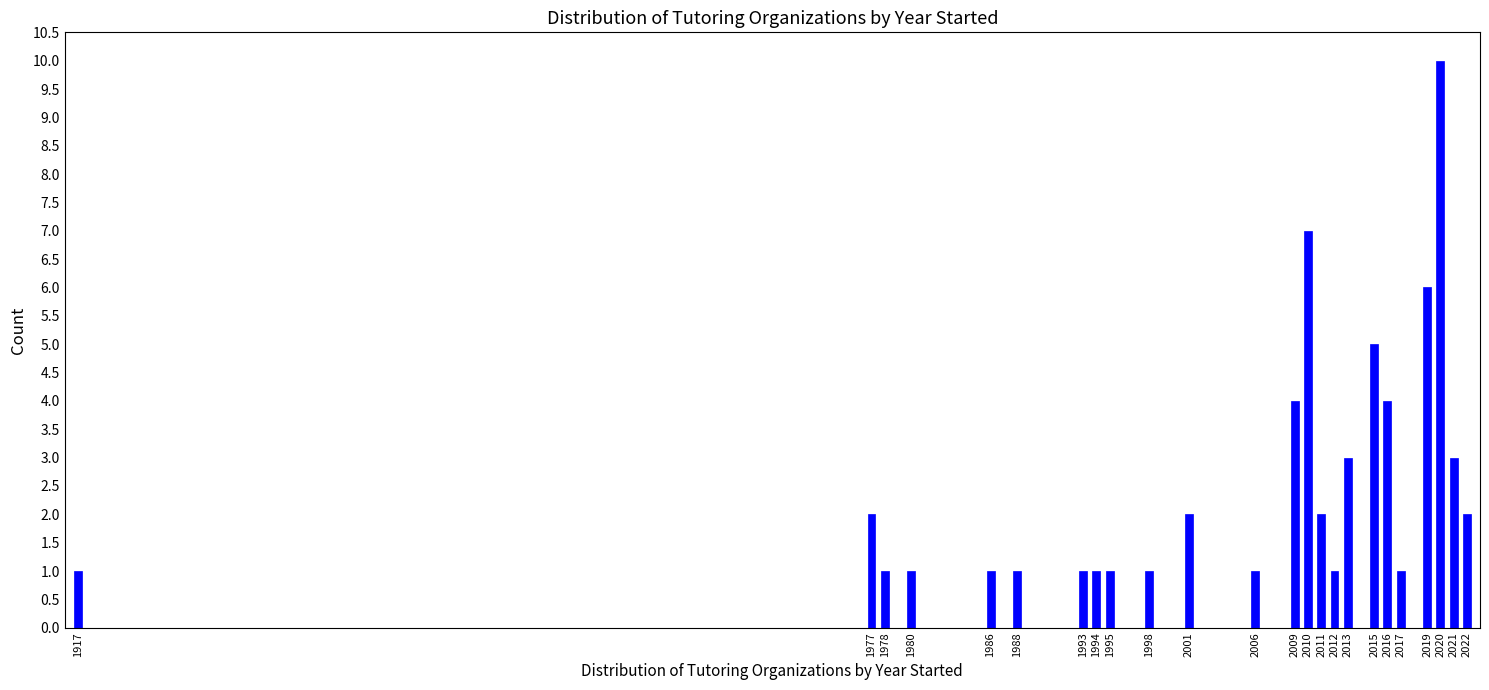

Reading left to right, extract all data points from this chart.

1	2	1	1	1	1	1	1	1	1	2	1	4	7	2	1	3	5	4	1	6	10	3	2